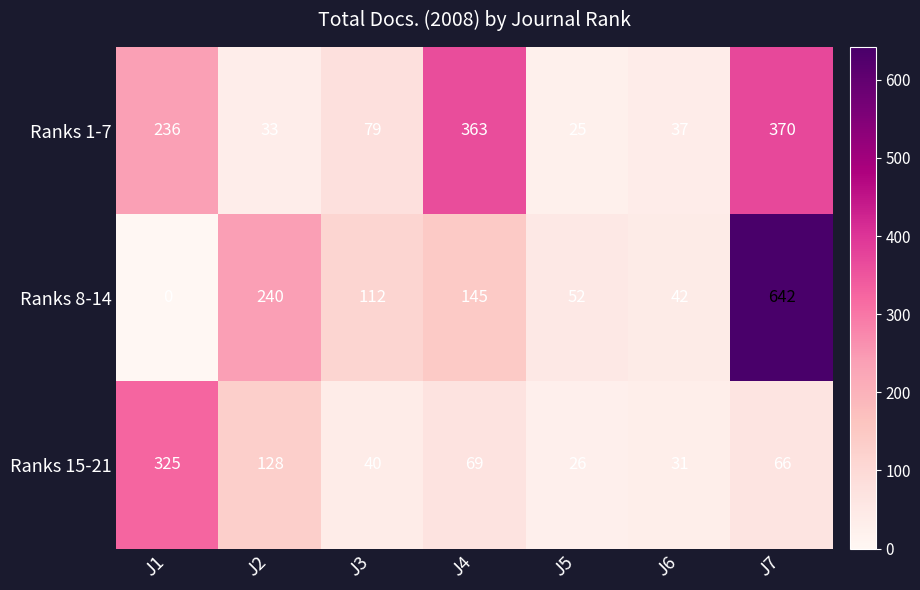

How many distinct data groups are displayed?

3